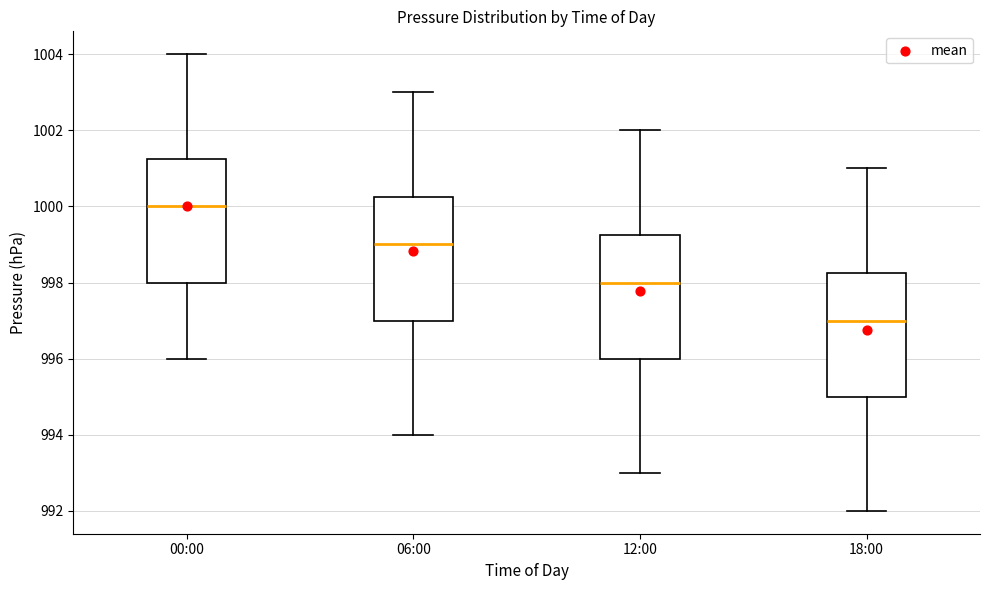

Where is the upper edge of the box for 00:00 on the y-axis? The values are not printed on the chart, so give them approximately, as read against the axis.

1001.2